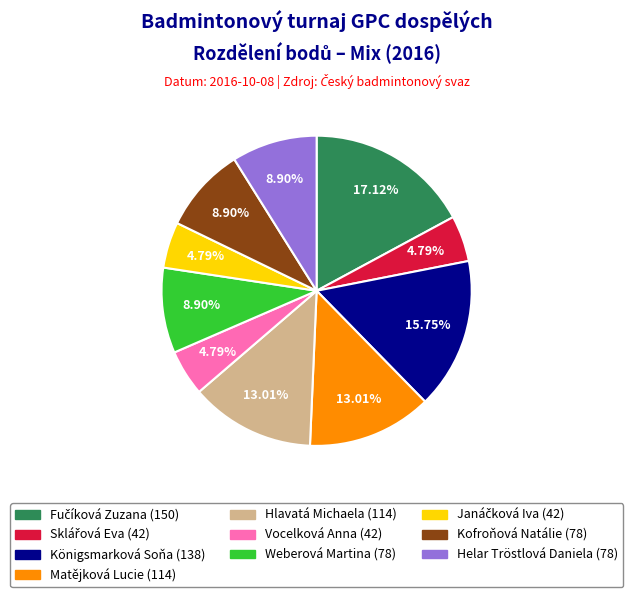

True or false: Königsmarková Soňa accounts for 25% of the total.

False